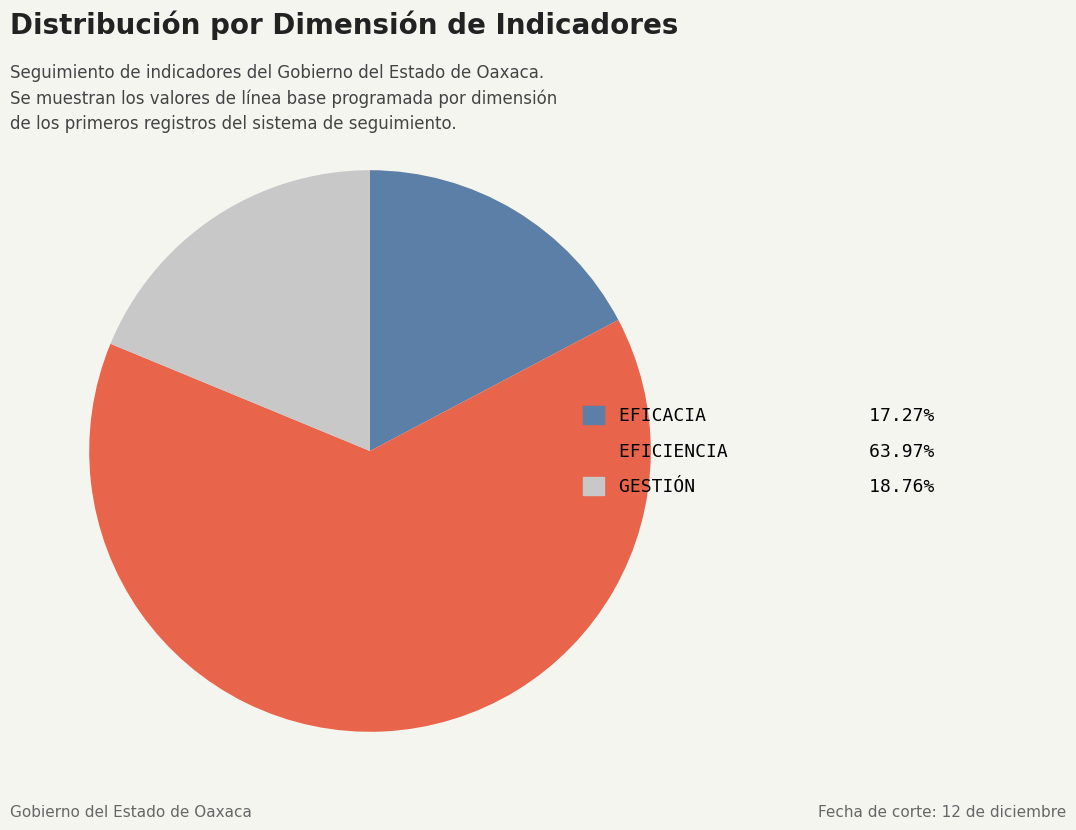

Is there a majority slice in this chart?

Yes